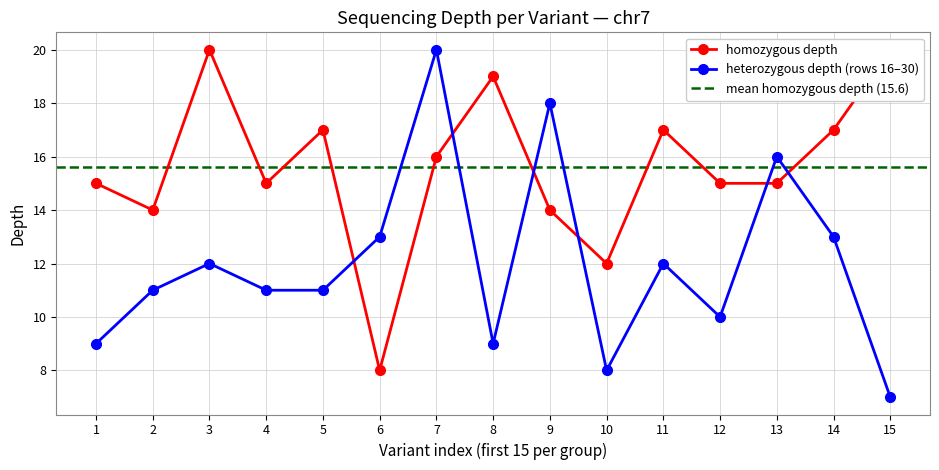

What is the difference between the heterozygous_depth values at 13 and 7?

4